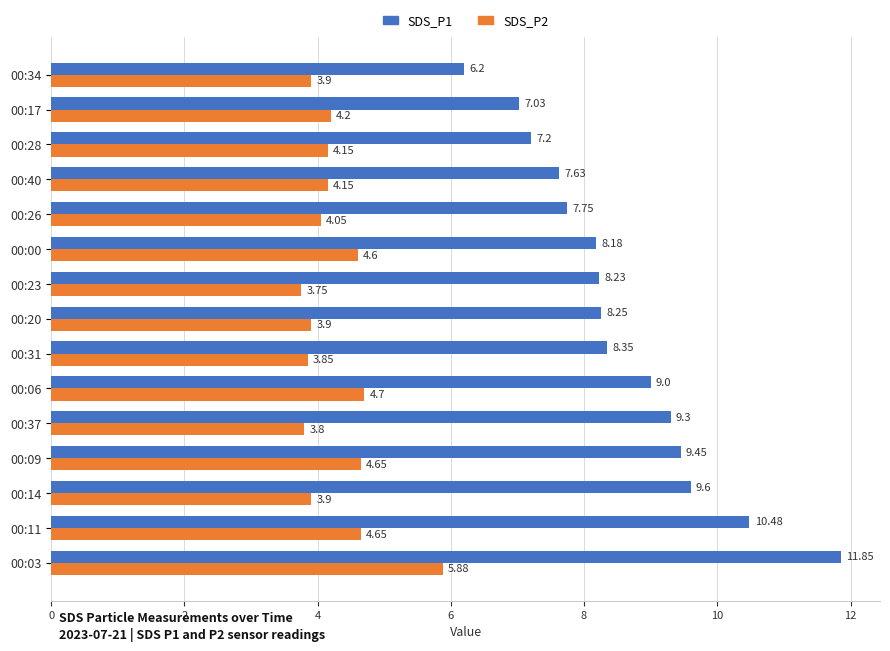

What is the average value of the SDS_P2 series?

4.3